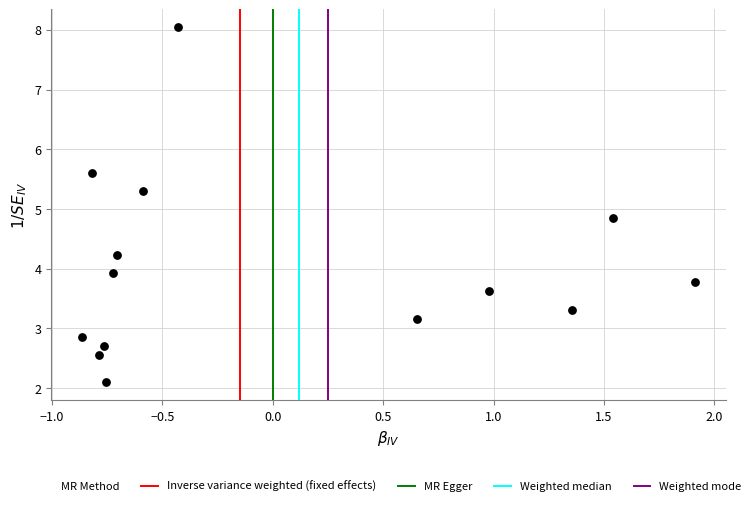

What Y value in the scatter plot is closest to 5?

4.8